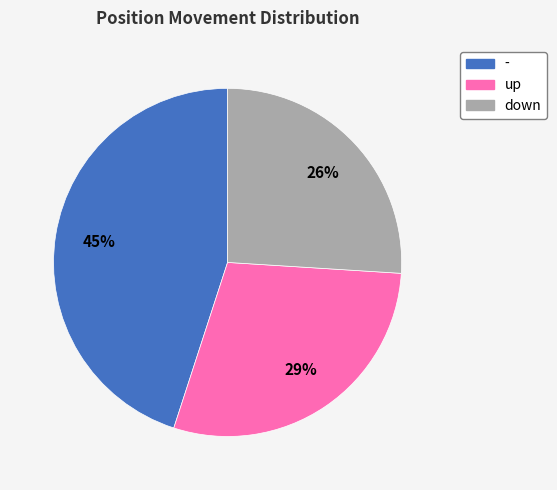

Rank the categories by value from lowest to highest.

down, up, -